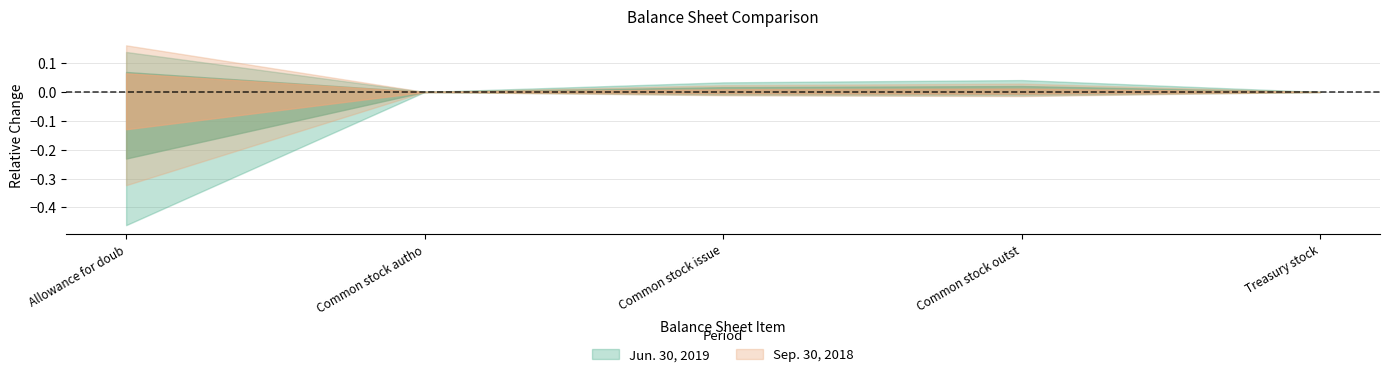

Where is Jun. 30, 2019 nearest to the value 25000147?

Common stock outstanding